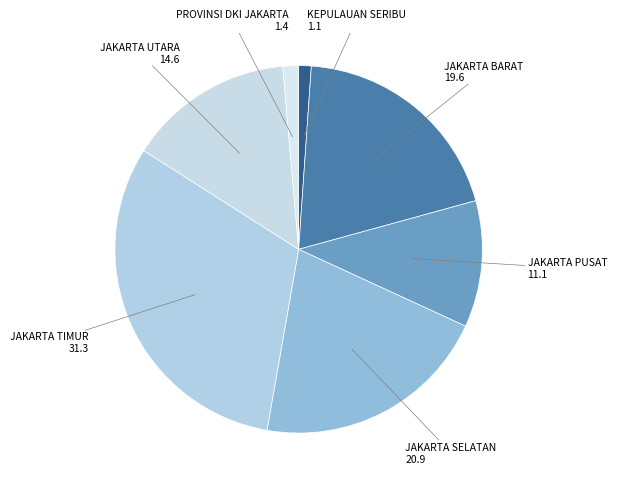

Is JAKARTA BARAT the majority of the pie?

No